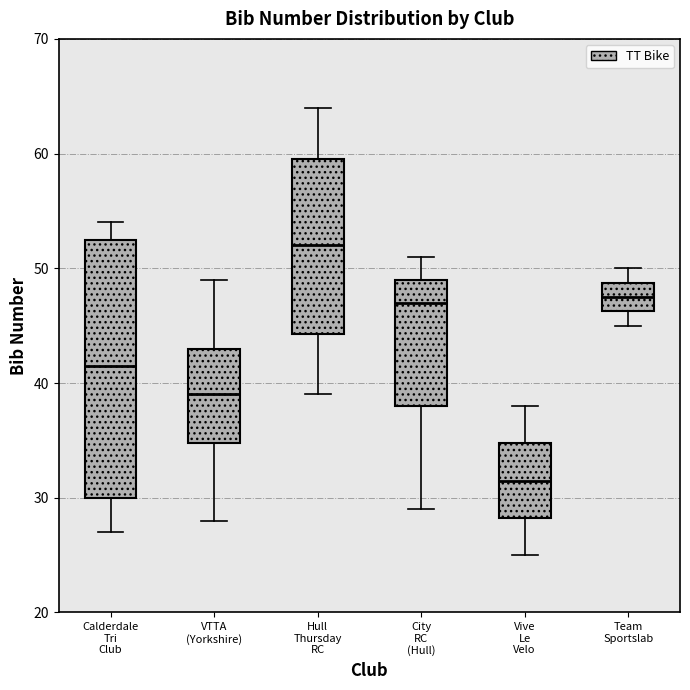

Comparing the boxes themselves (not the whiskers), which one is the tallest?

Calderdale Tri Club